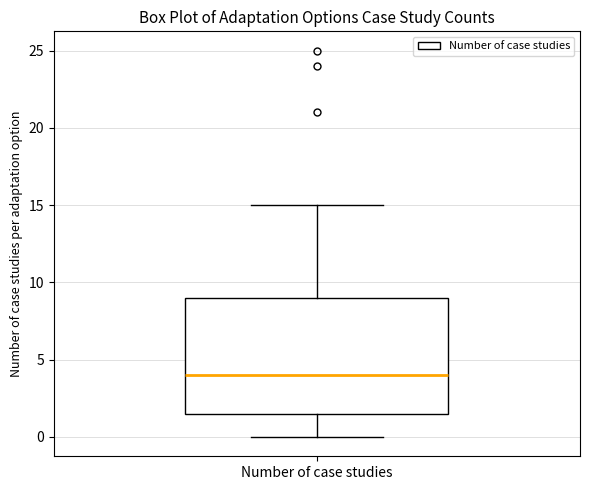

Transcribe this box plot: give where the median line is, the range the box spans, and where the two whiskers end, as read against the y-axis. The values are not printed on the chart, so give them approximately, as read against the axis.

median 4.0, box 1.5 to 9.0, whiskers 0.0 to 15.0